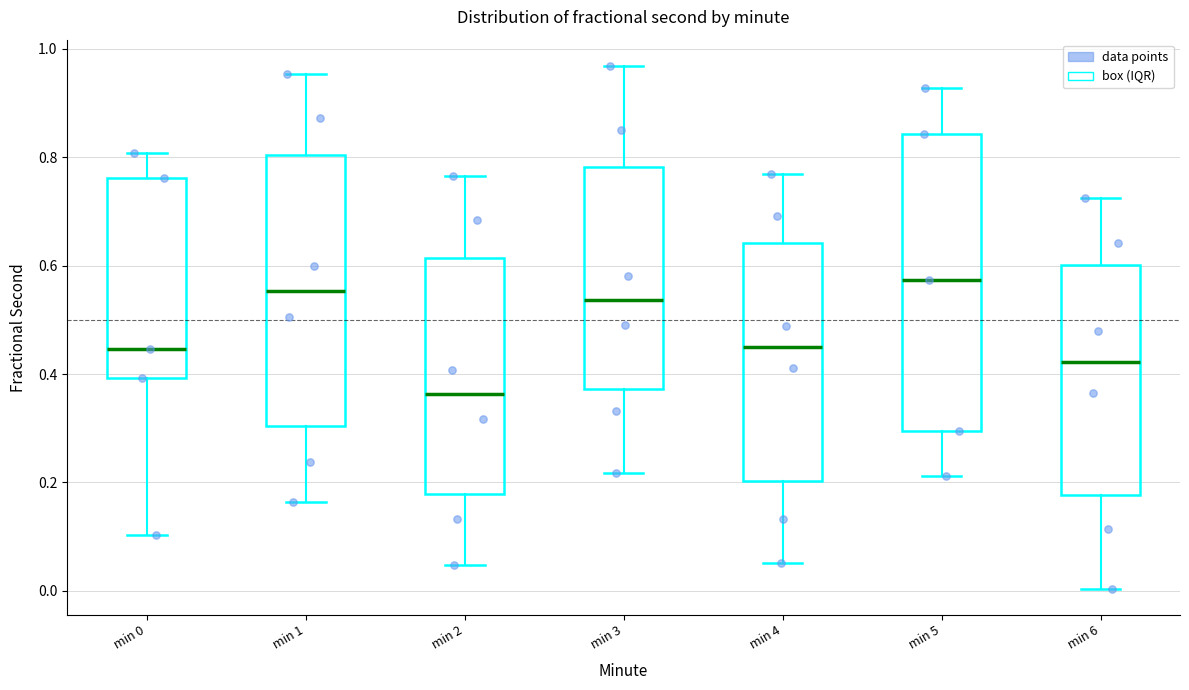

Reading left to right, transcribe this box plot: for each box, give where its median line is, the range the box spans, and where its two whiskers end, as read against the y-axis. The values are not printed on the chart, so give them approximately, as read against the axis.

min 0: median 0.44, box 0.40 to 0.76, whiskers 0.10 to 0.80
min 1: median 0.56, box 0.30 to 0.80, whiskers 0.16 to 0.96
min 2: median 0.36, box 0.18 to 0.62, whiskers 0.04 to 0.76
min 3: median 0.54, box 0.38 to 0.78, whiskers 0.22 to 0.96
min 4: median 0.44, box 0.20 to 0.64, whiskers 0.06 to 0.76
min 5: median 0.58, box 0.30 to 0.84, whiskers 0.22 to 0.92
min 6: median 0.42, box 0.18 to 0.60, whiskers 0.00 to 0.72